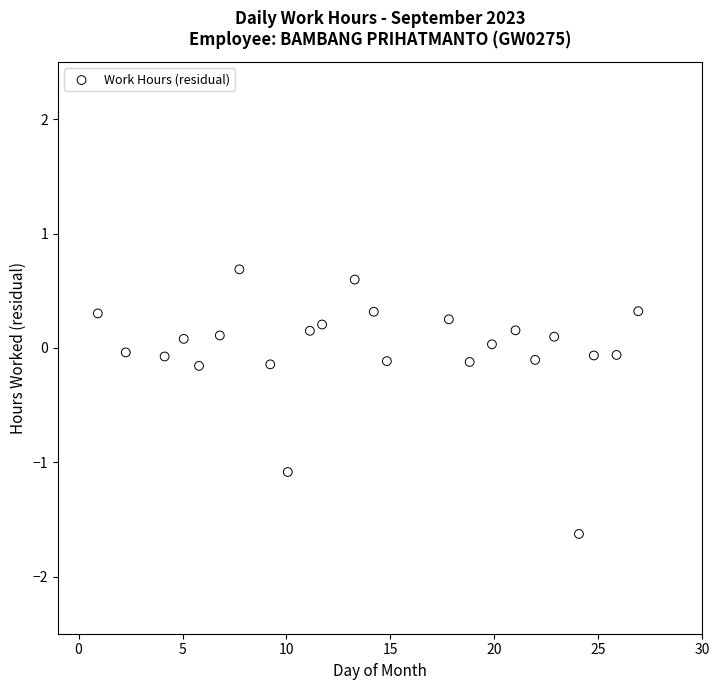

What is the range of Y values (max minus min)?

2.3